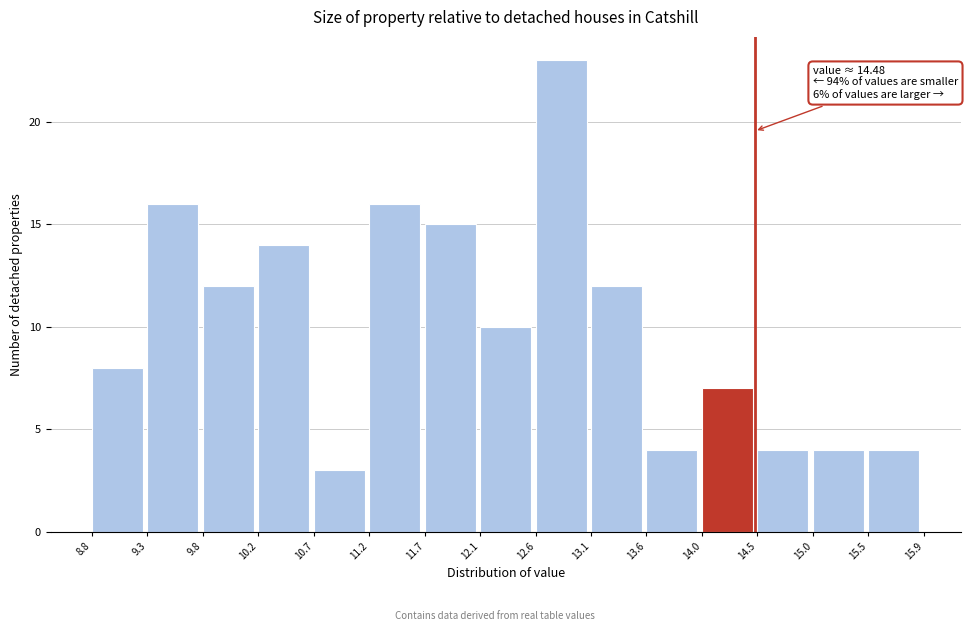

Which range on the x-axis has the tallest bar?

12.6 to 13.1